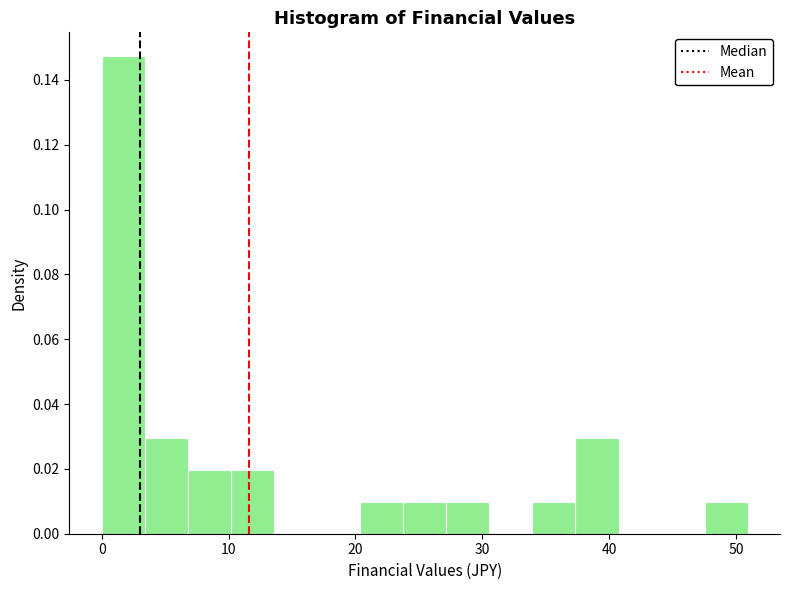

Around what value on the x-axis is the tallest bar? Give the approximate position of its centre, as read against the axis.

2